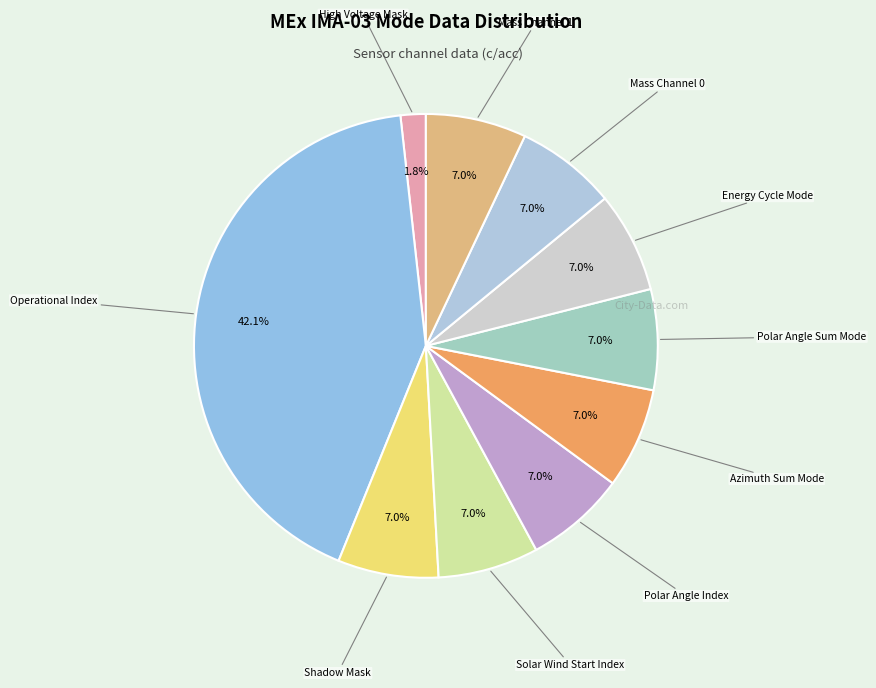

Rank the categories by value from highest to lowest.

Operational Index, Shadow Mask, Solar Wind Start Index, Polar Angle Index, Azimuth Sum Mode, Polar Angle Sum Mode, Energy Cycle Mode, Mass Channel 0, Mass Channel 1, High Voltage Mask